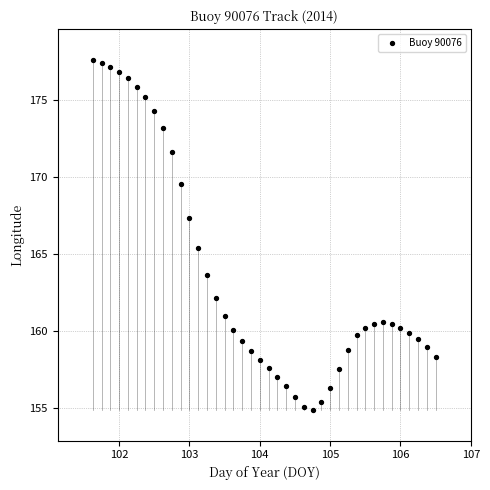

What is the range of X values (max minus min)?

4.9